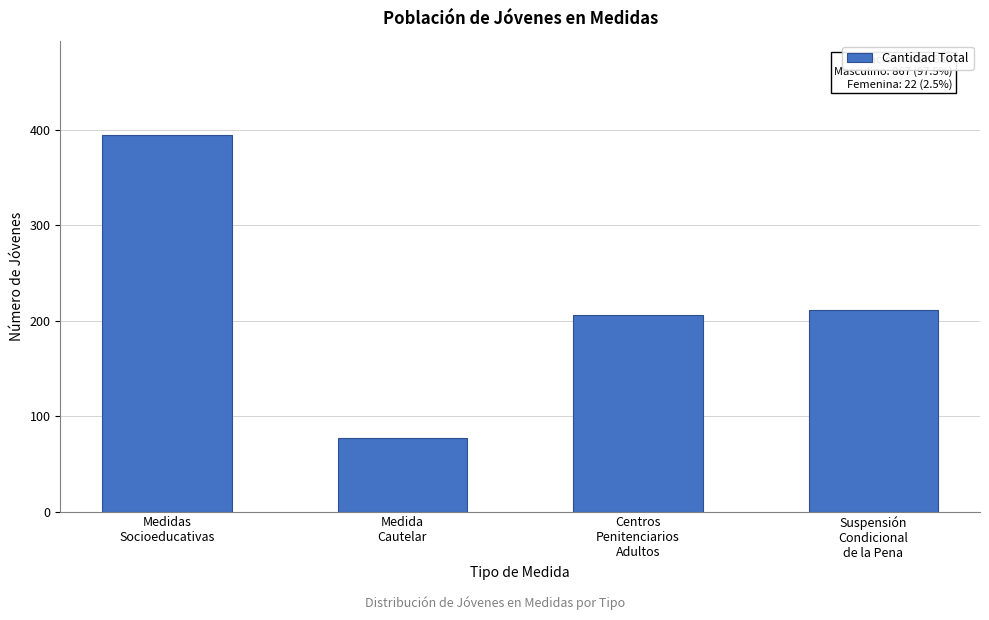

Reading left to right, what are all the values shown in this chart?

395	77	206	211